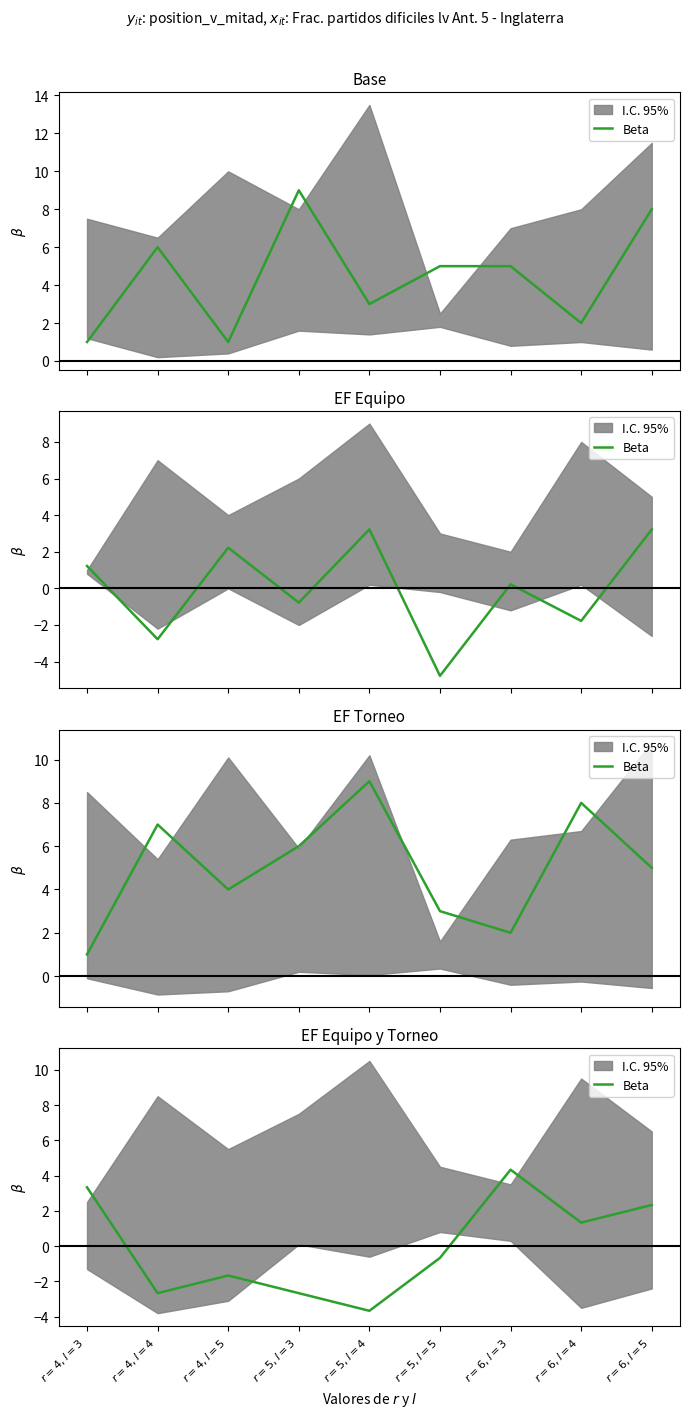

Reading left to right, transcribe all the data shown in this chart.

3.3	-2.7	-1.7	-2.7	-3.7	-0.7	4.3	1.3	2.3